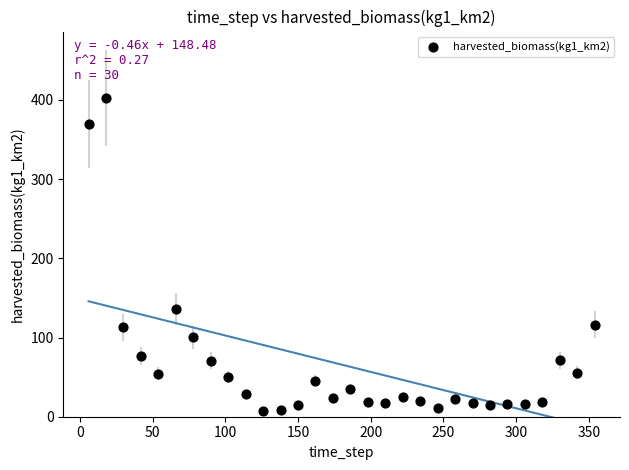

What Y value in the scatter plot is closest to 204?

136.0